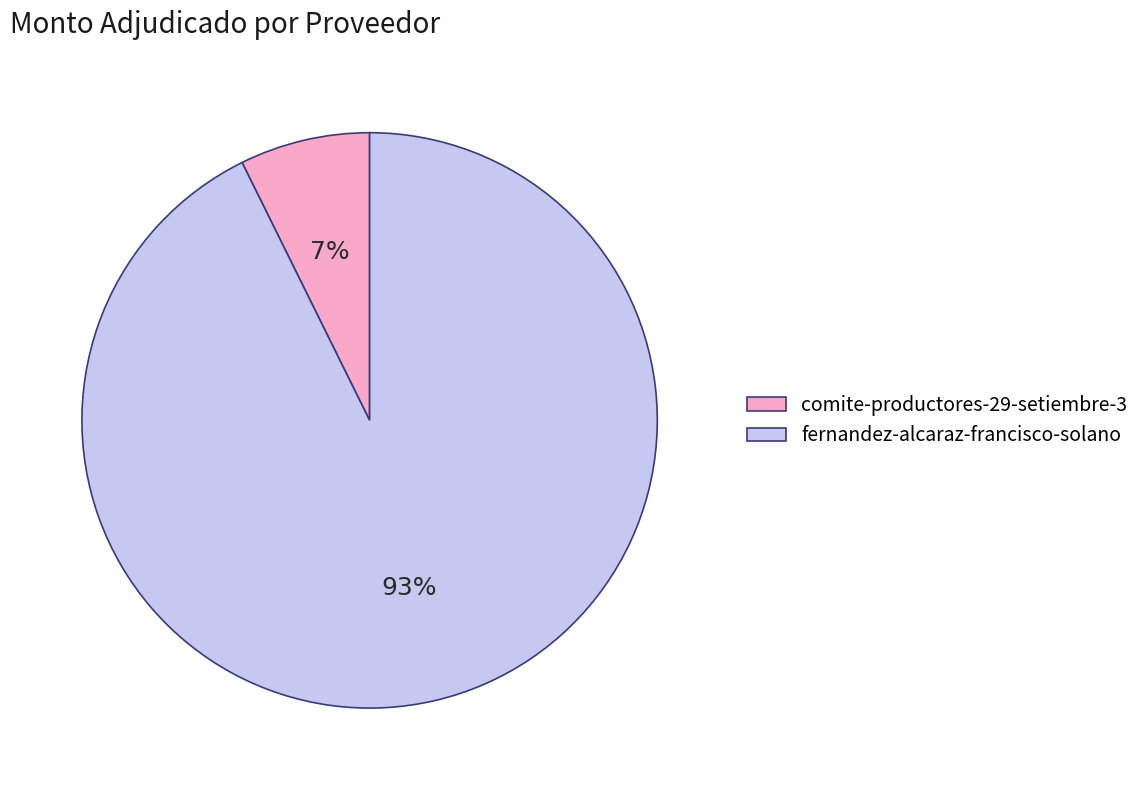

Count the number of slices in the pie.

2